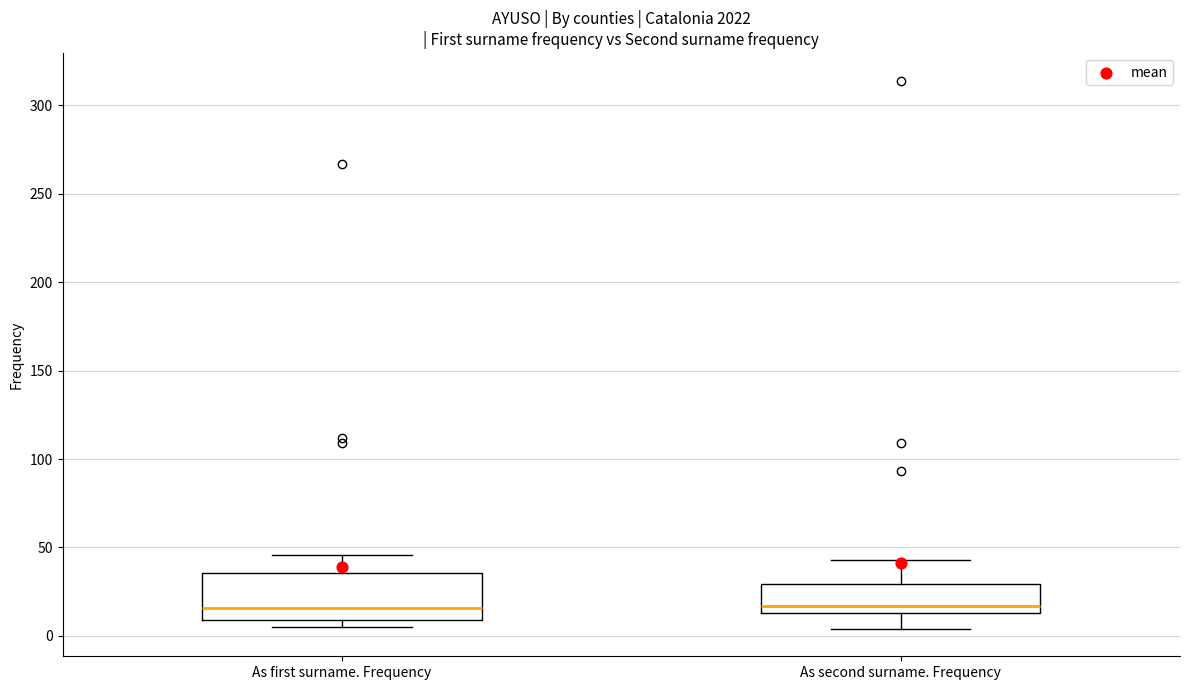

Reading left to right, read every box against the y-axis: the position of its median line, the range the box covers, and the ends of its whiskers. The values are not printed on the chart, so give them approximately, as read against the axis.

As first surname. Frequency: median 15, box 10 to 35, whiskers 5 to 45
As second surname. Frequency: median 15 (just above the box's lower edge), box 15 to 30, whiskers 5 to 45